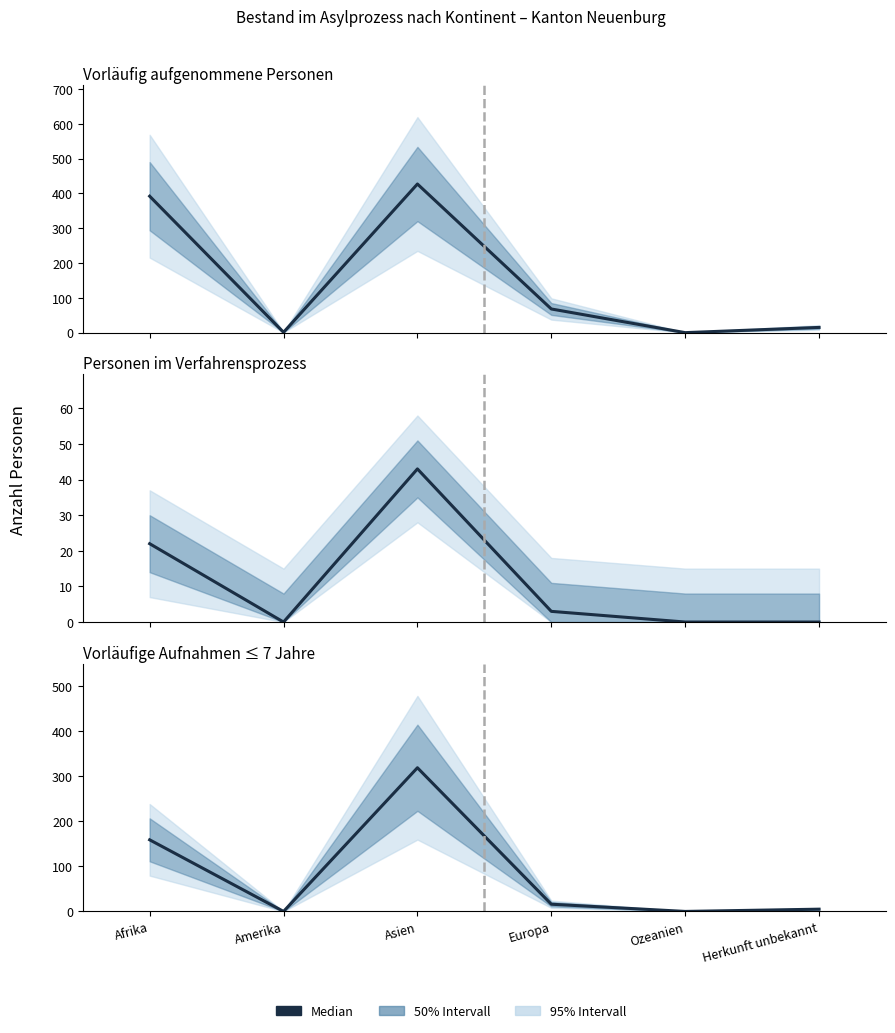

True or false: Personen im Verfahrensprozess (Total) has more than 0 interior local peaks.

True